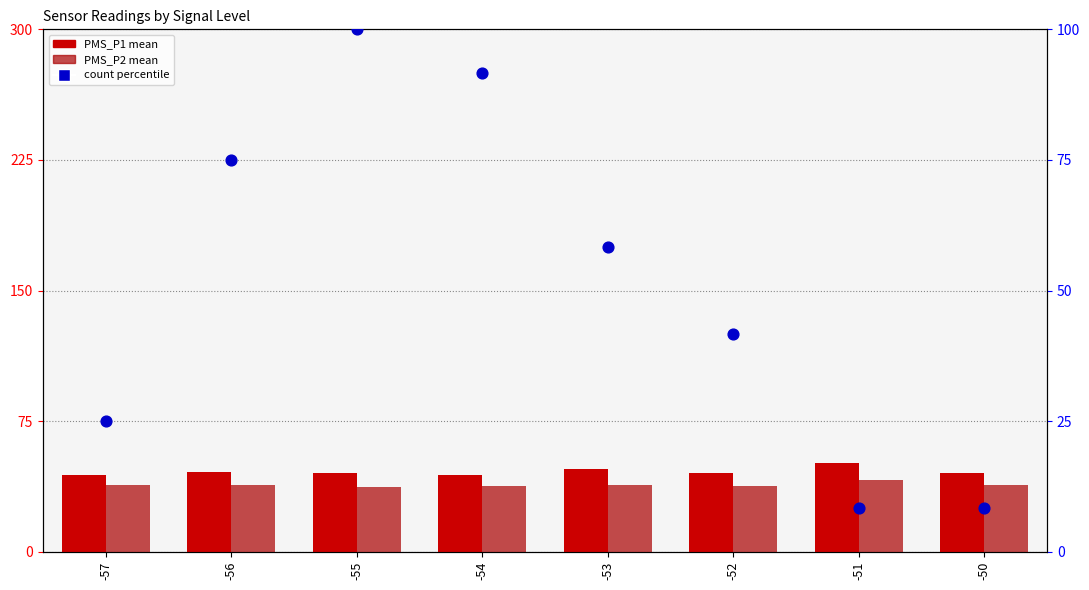

Which series has the widest spread of Y values?

count percentile